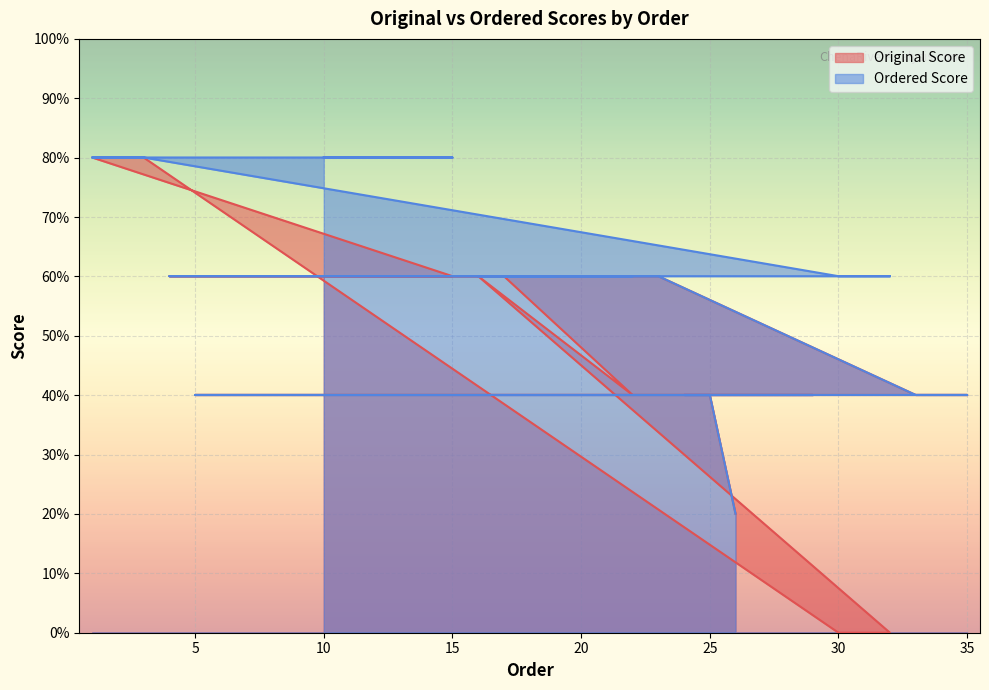

Which series has the largest range (max minus min)?

Original Score